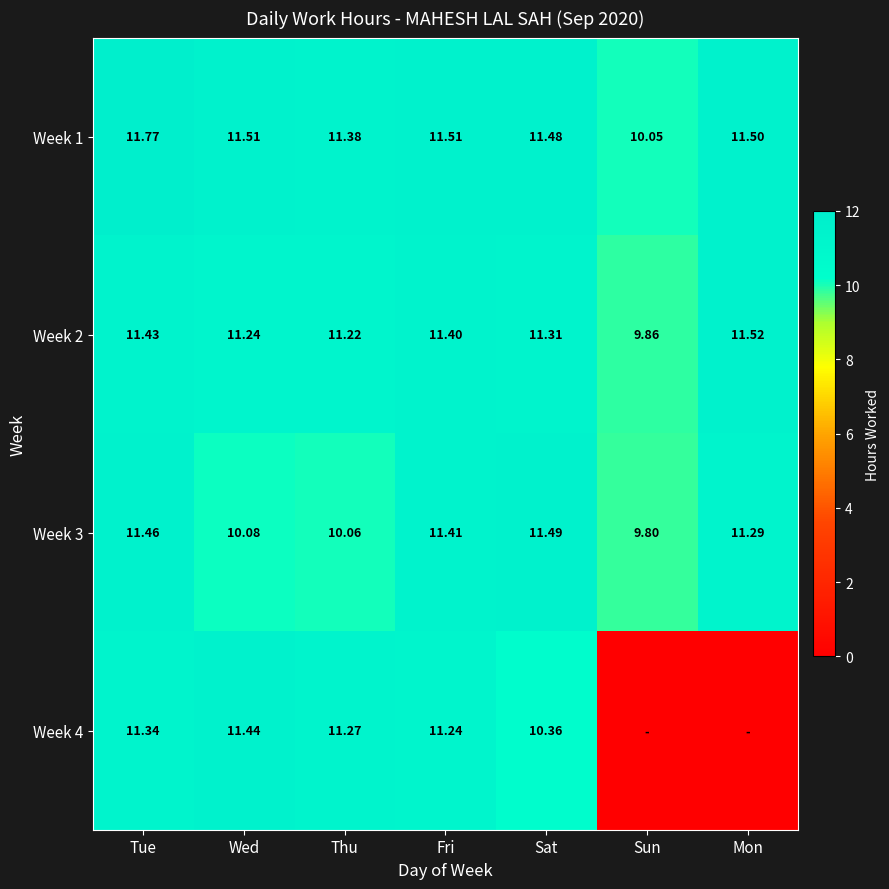

Where is Week 2 nearest to the value 10?

Sun